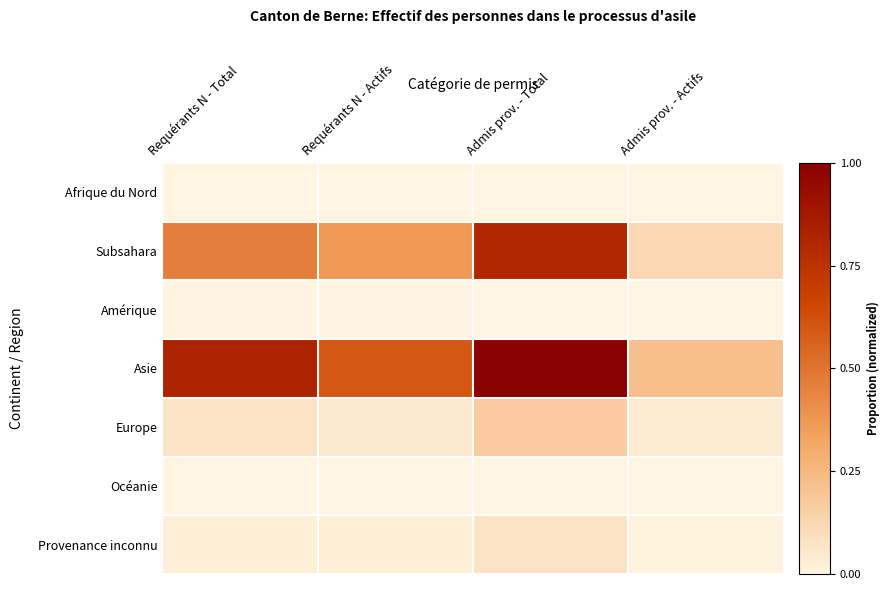

What is the spread (max minus min) of values at Requérants N - Actifs?

0.6